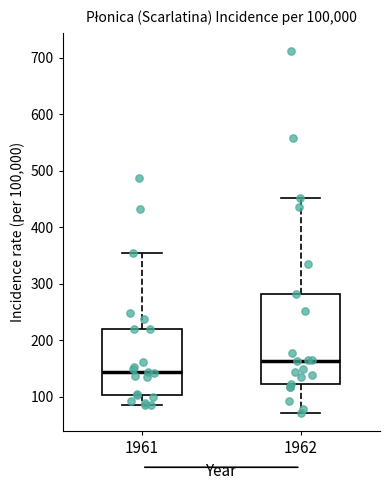

Reading left to right, read every box against the y-axis: the position of its median line, the range the box covers, and the ends of its whiskers. The values are not printed on the chart, so give them approximately, as read against the axis.

1961: median 140, box 100 to 220, whiskers 90 to 350
1962: median 160, box 120 to 280, whiskers 70 to 450